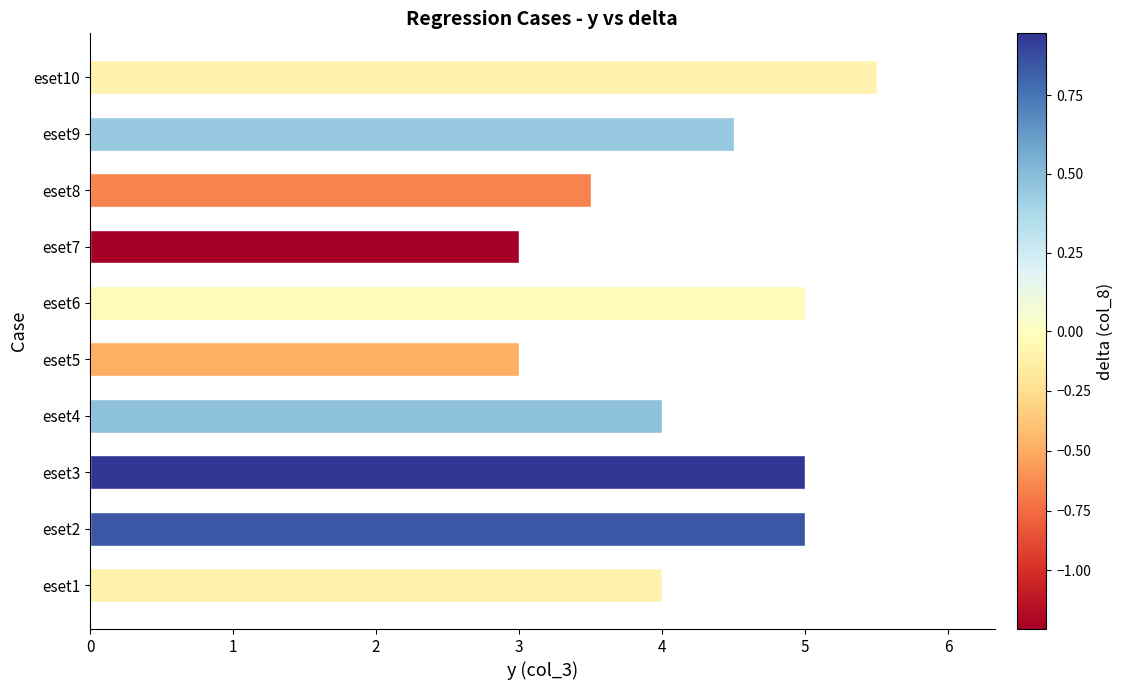

What is the difference between the values at eset4 and eset3?

1.0